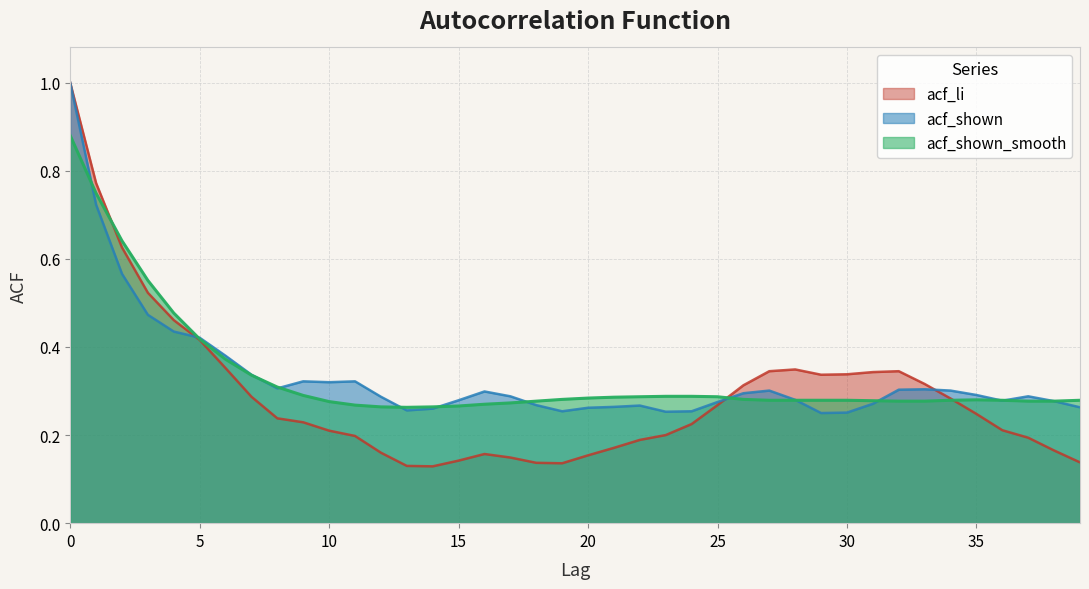

True or false: acf_shown and acf_li cross at least once.

True